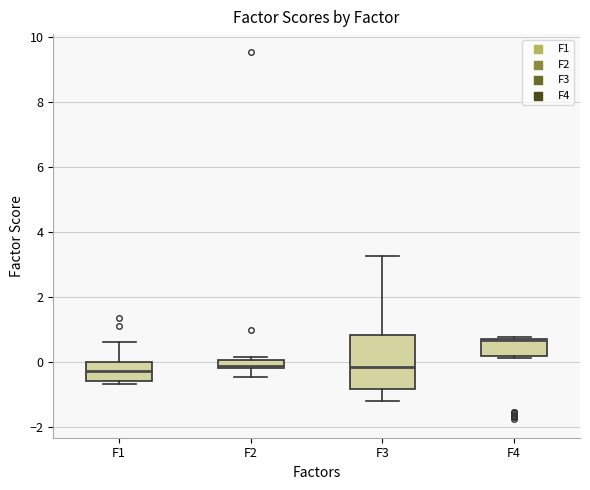

Comparing the boxes themselves (not the whiskers), which one is the tallest?

F3